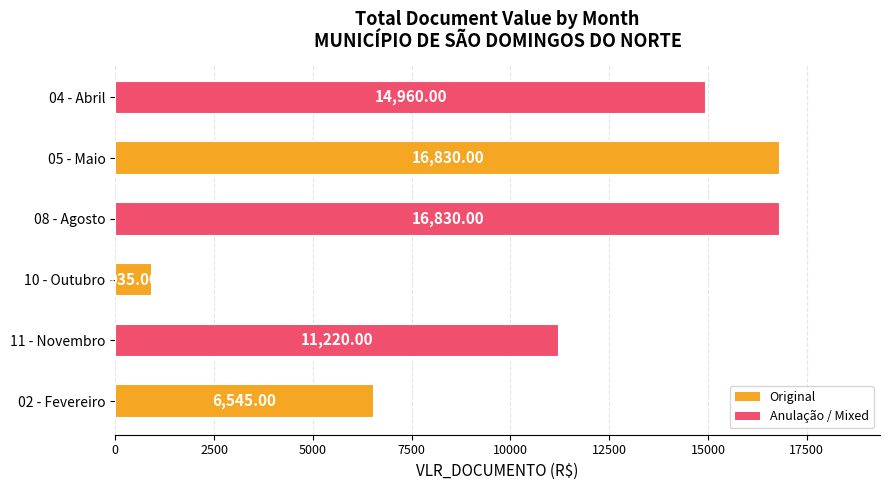

Between 10 - Outubro and 08 - Agosto, which is larger?

08 - Agosto